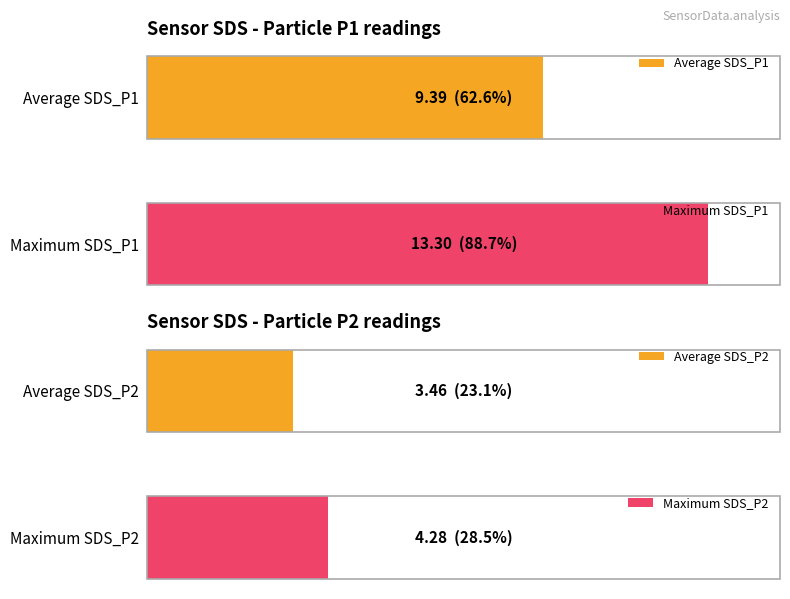

Rank the series by their maximum value, from lowest to highest.

SDS_P2, SDS_P1